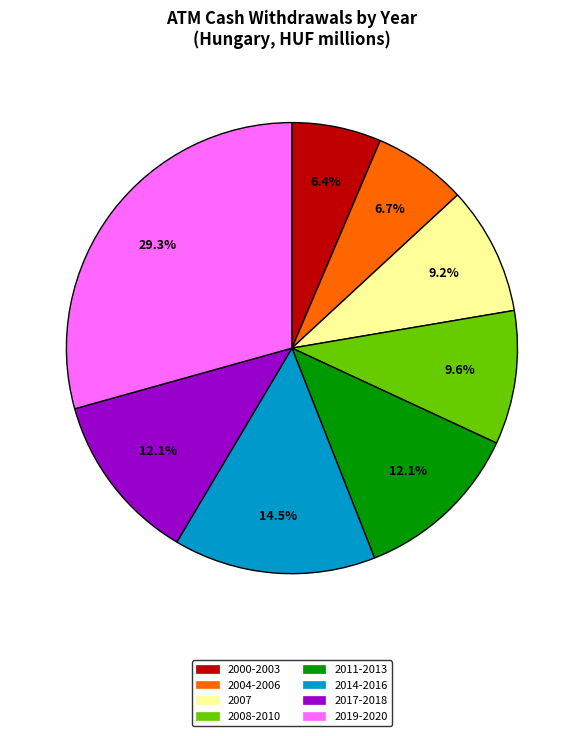

Is there any slice that represents more than half of the pie?

No